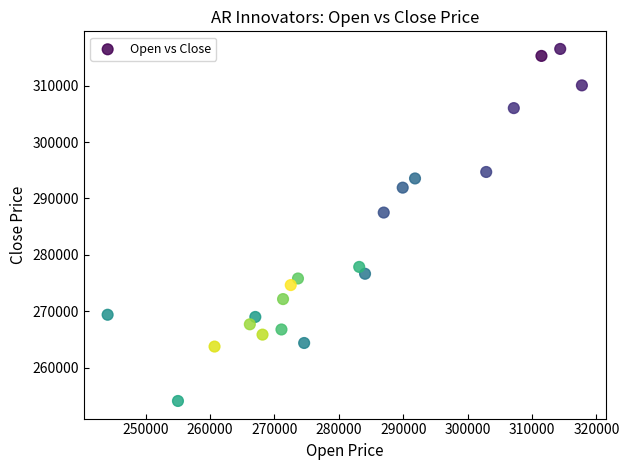

What Y value in the scatter plot is closest to 285300?

287500